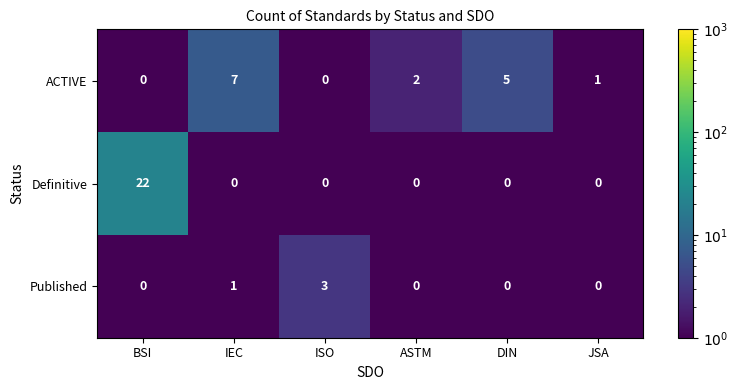

What is the approximate value of ACTIVE at DIN?

5